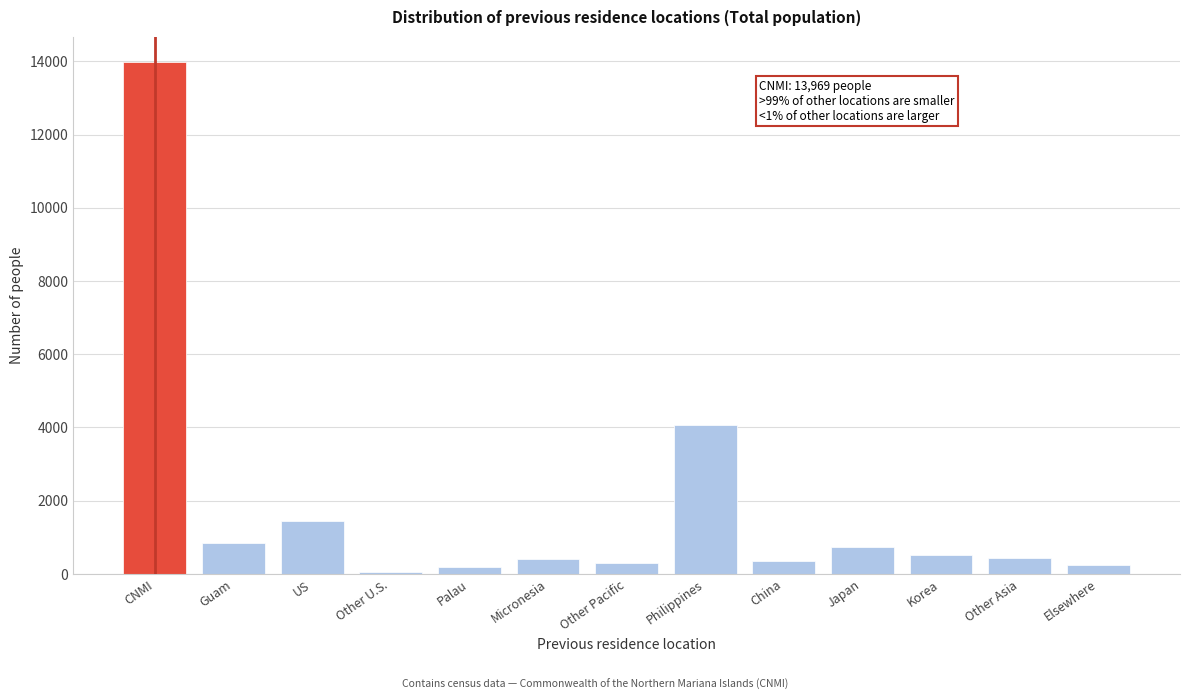

What is the greatest value displayed?

13969